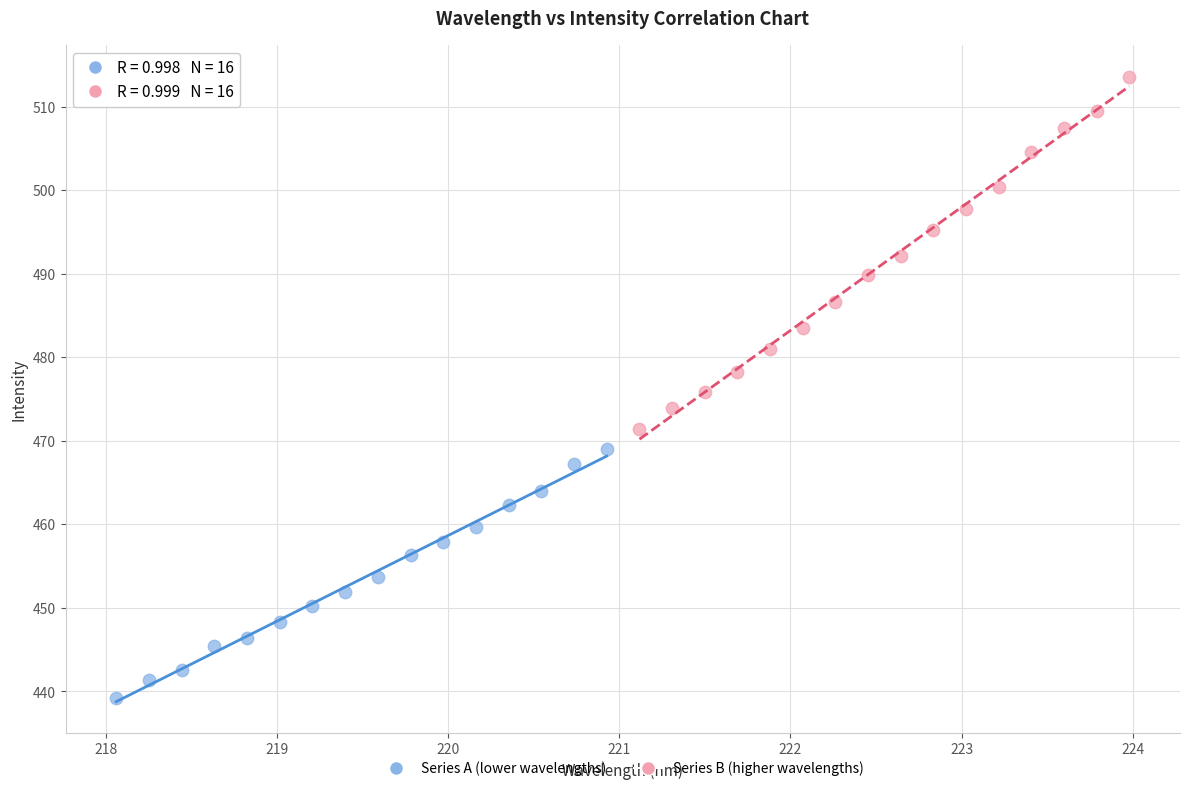

What are all the series names shown in the legend?

Series A (lower wavelengths), Series B (higher wavelengths)